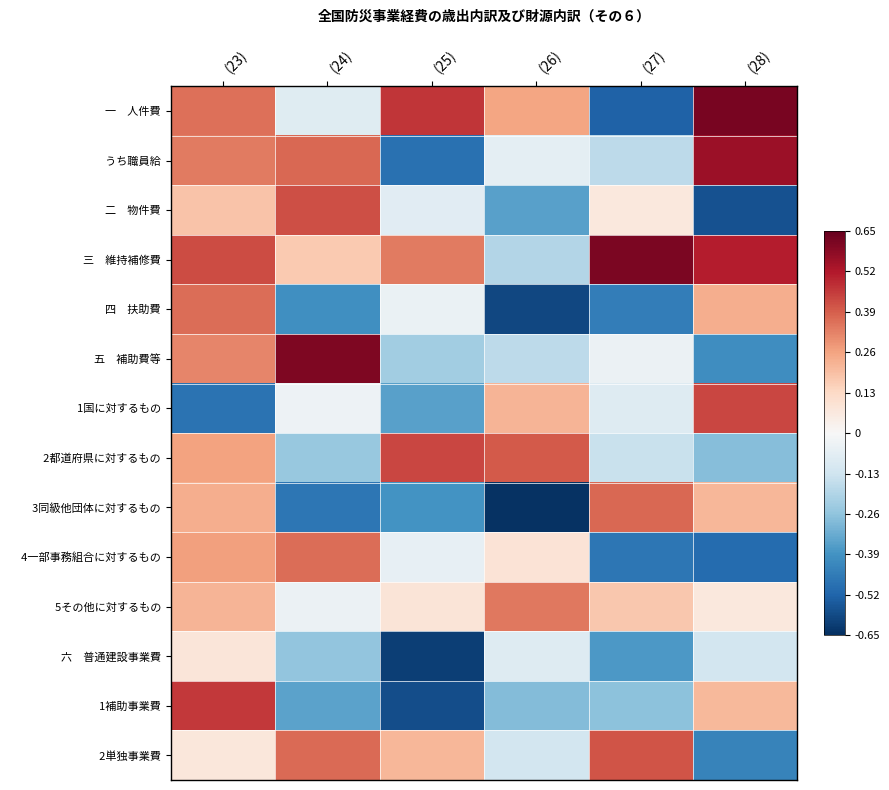

Between (25) and (26), which is larger?

(25)